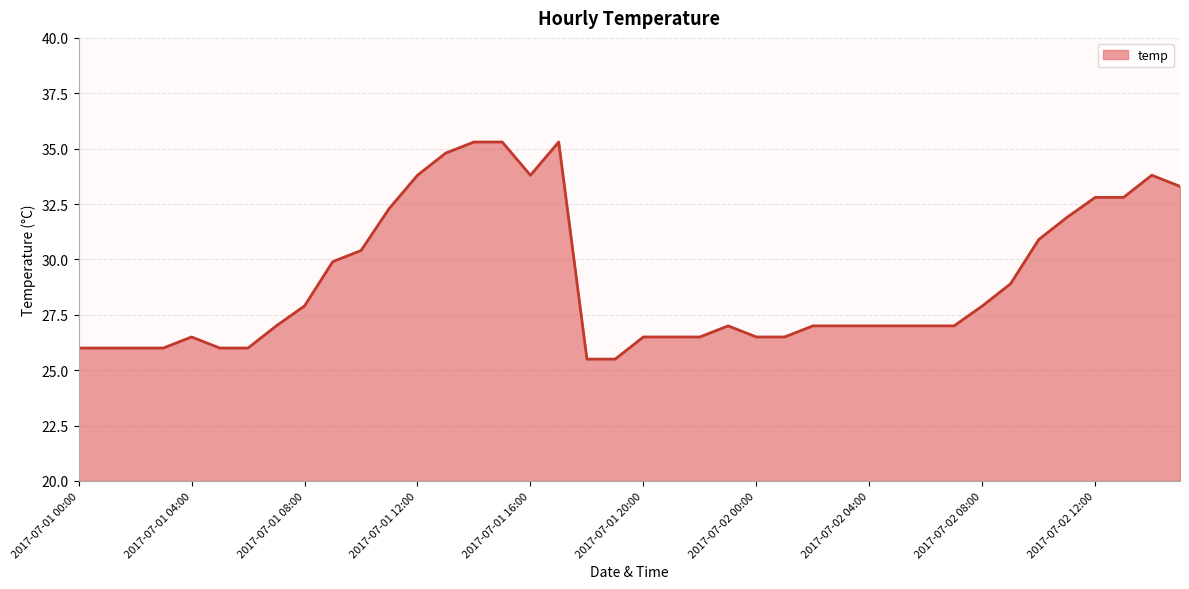

What is the greatest value displayed?

35.3